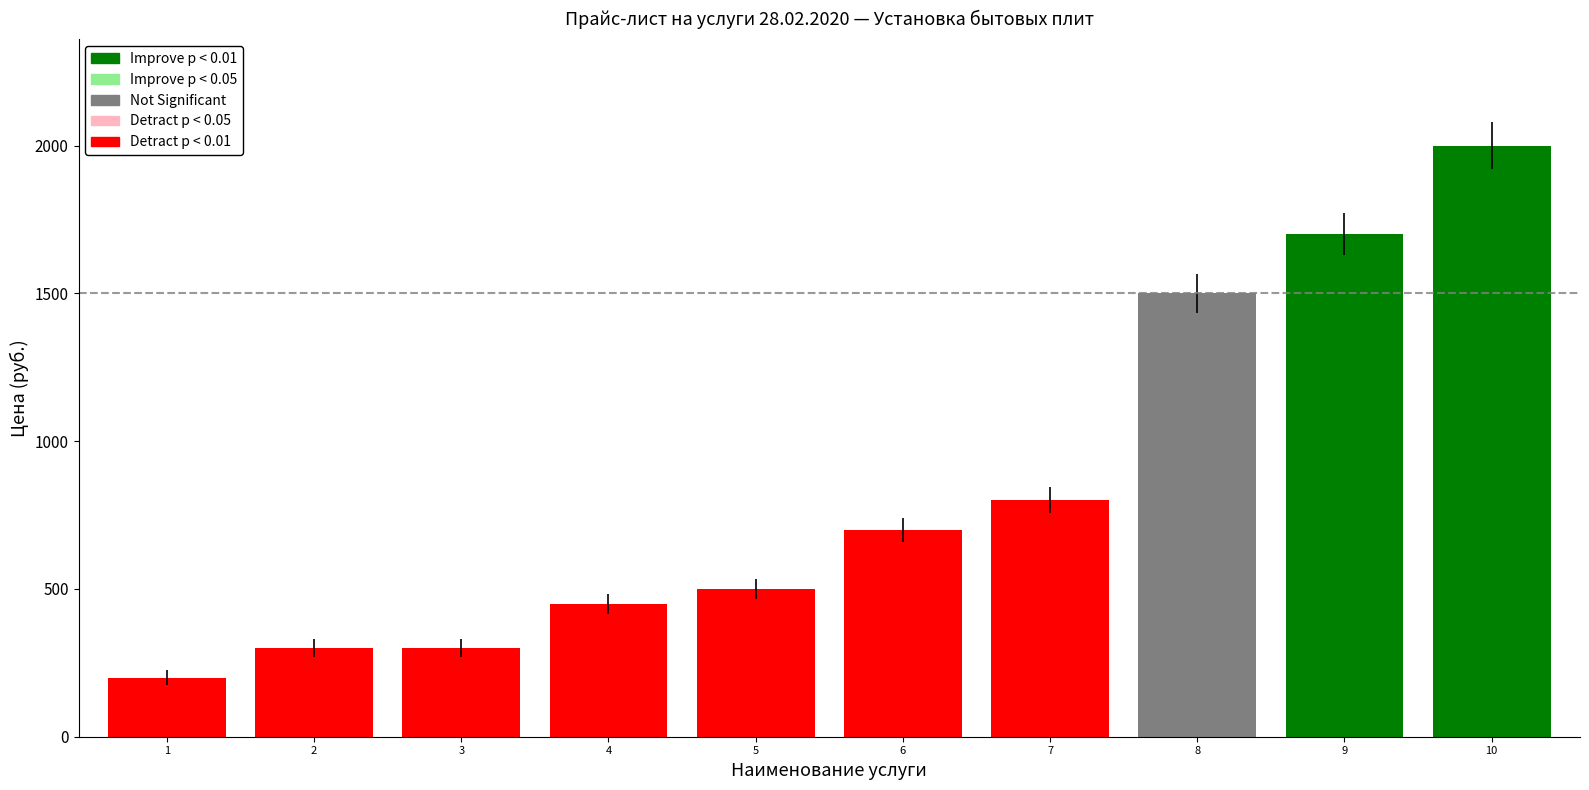

What is the sum of all values?

8450